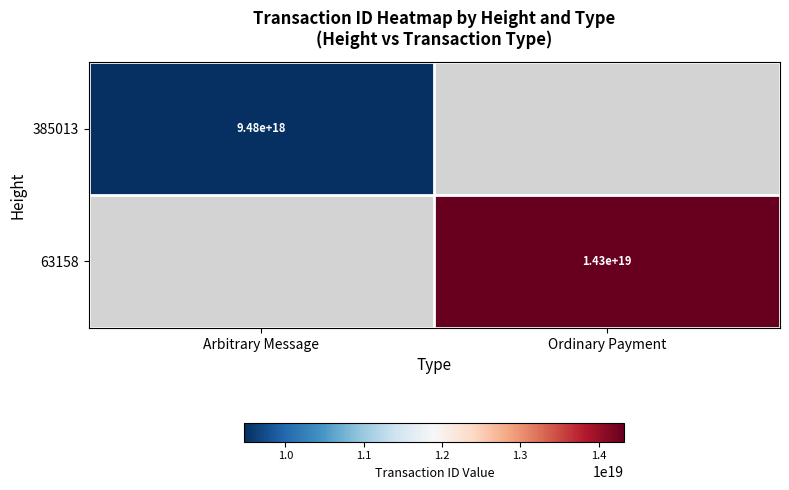

True or false: 63158 has a value of 5927311117880717312 at Ordinary Payment.

False